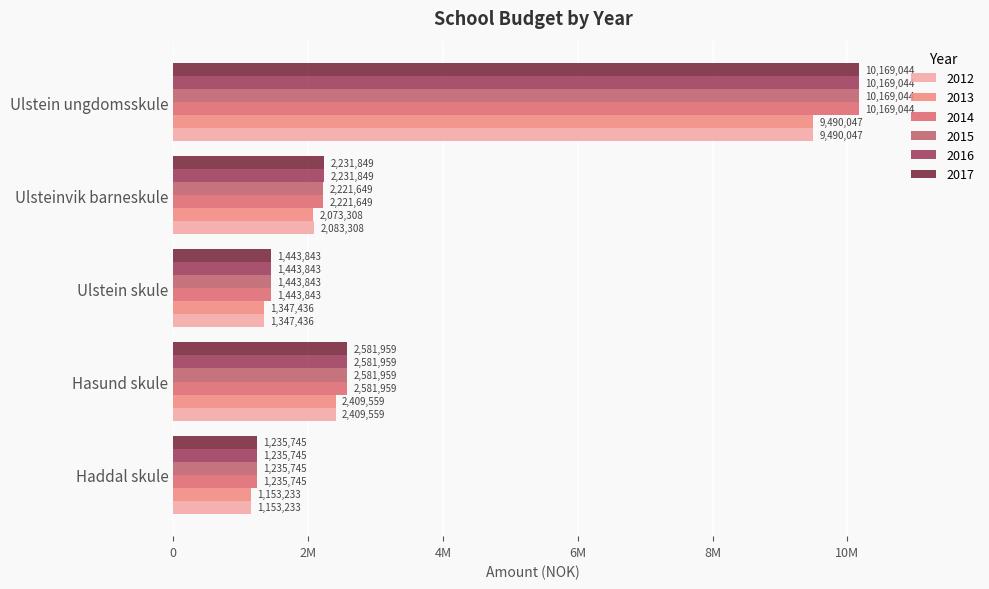

How many bars are there in each group?

6